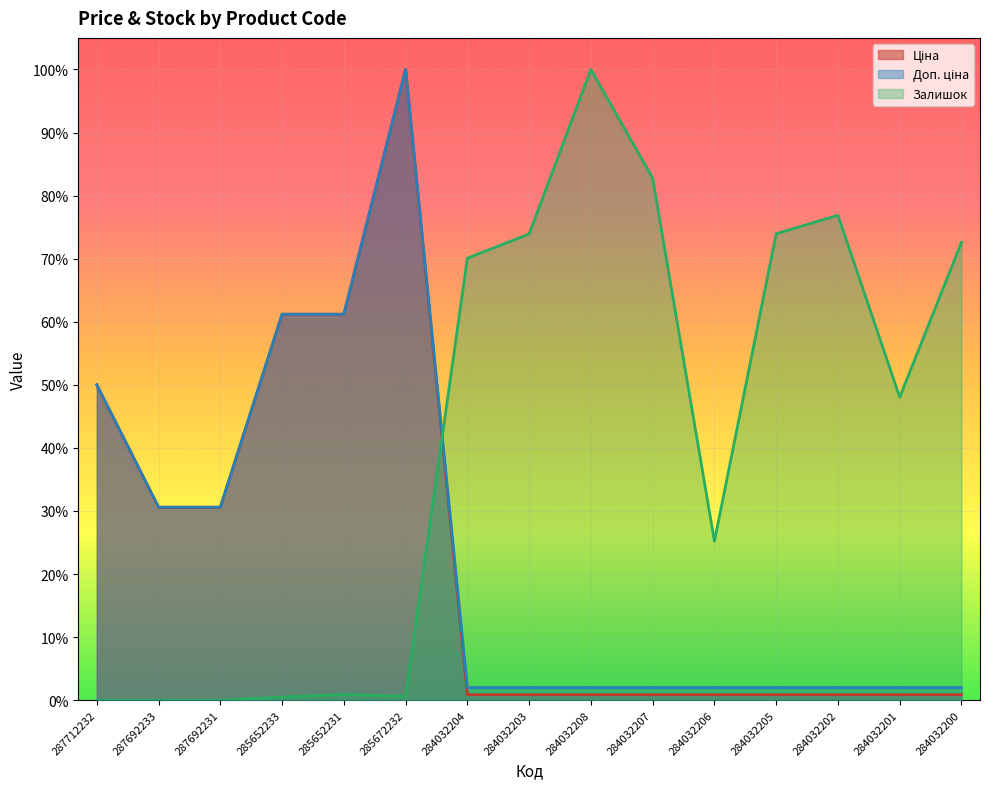

Reading right to left, extract all data points from this chart.

Ціна: 0.0	0.0	0.0	0.0	0.0	0.0	0.0	0.0	0.0	1.0	0.6	0.6	0.3	0.3	0.5
Доп. ціна: 0.0	0.0	0.0	0.0	0.0	0.0	0.0	0.0	0.0	1.0	0.6	0.6	0.3	0.3	0.5
Залишок: 0.7	0.5	0.8	0.7	0.3	0.8	1.0	0.7	0.7	0.0	0.0	0.0	0.0	0.0	0.0